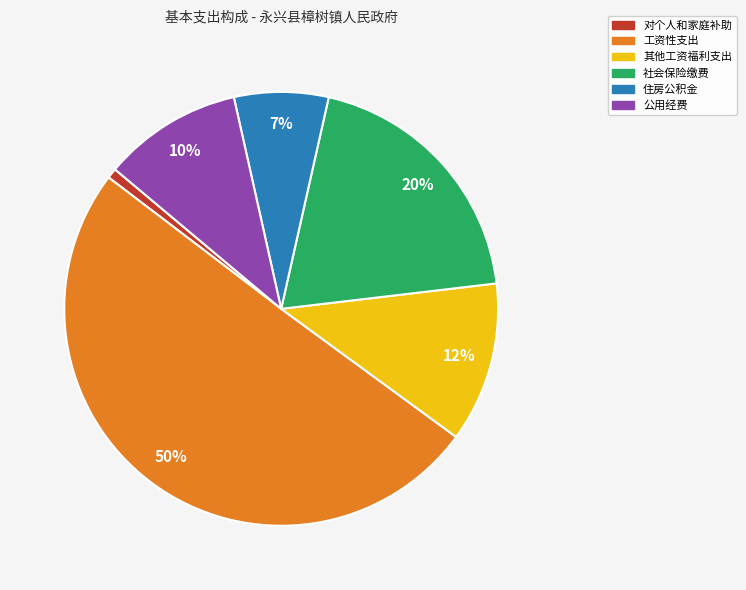

How many slices are in this pie chart?

6